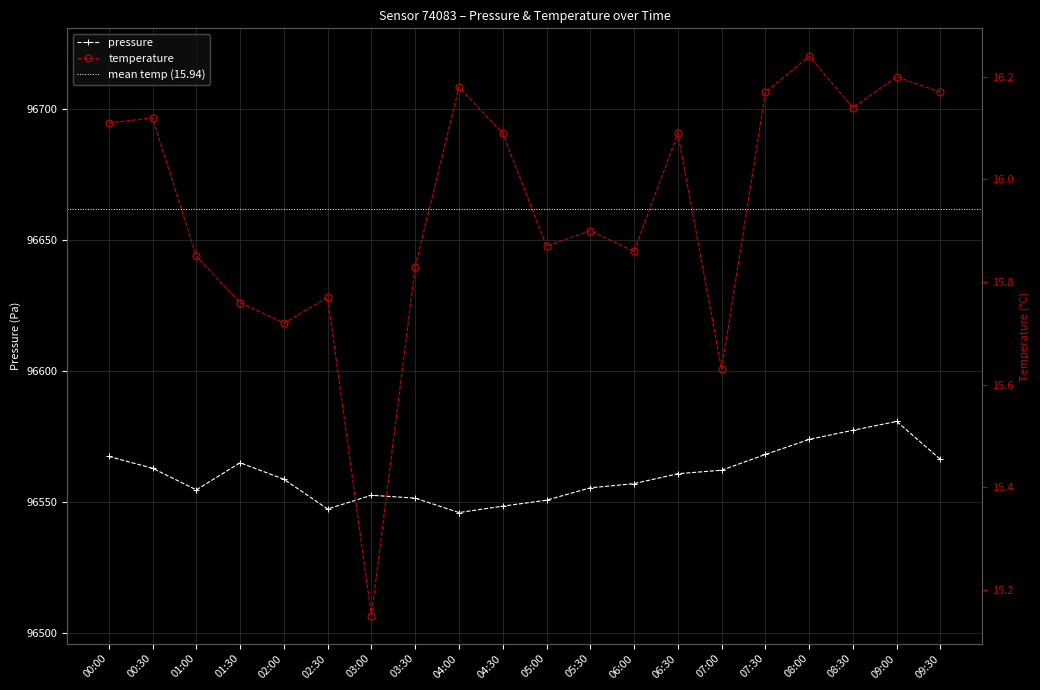

What value does the temperature series have at 06:00?

15.9